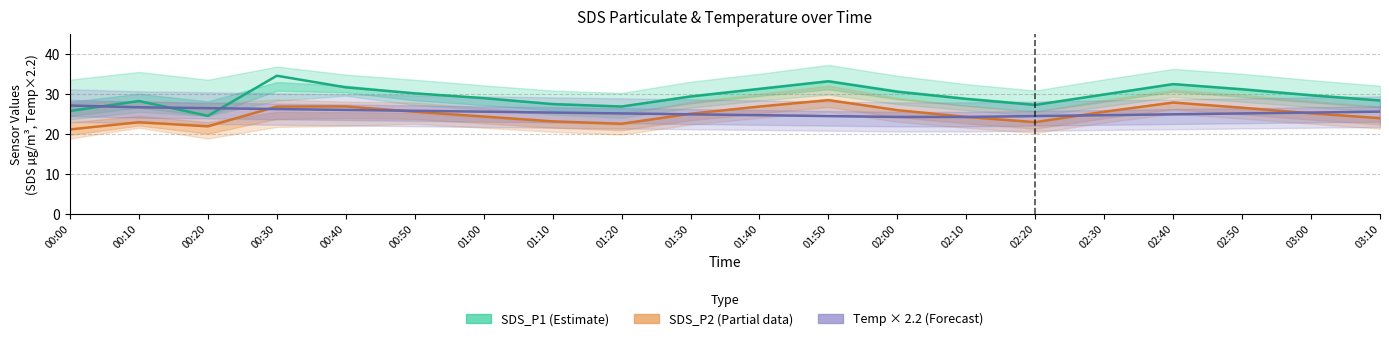

Which has a higher value, 01:40 or 02:00?

01:40